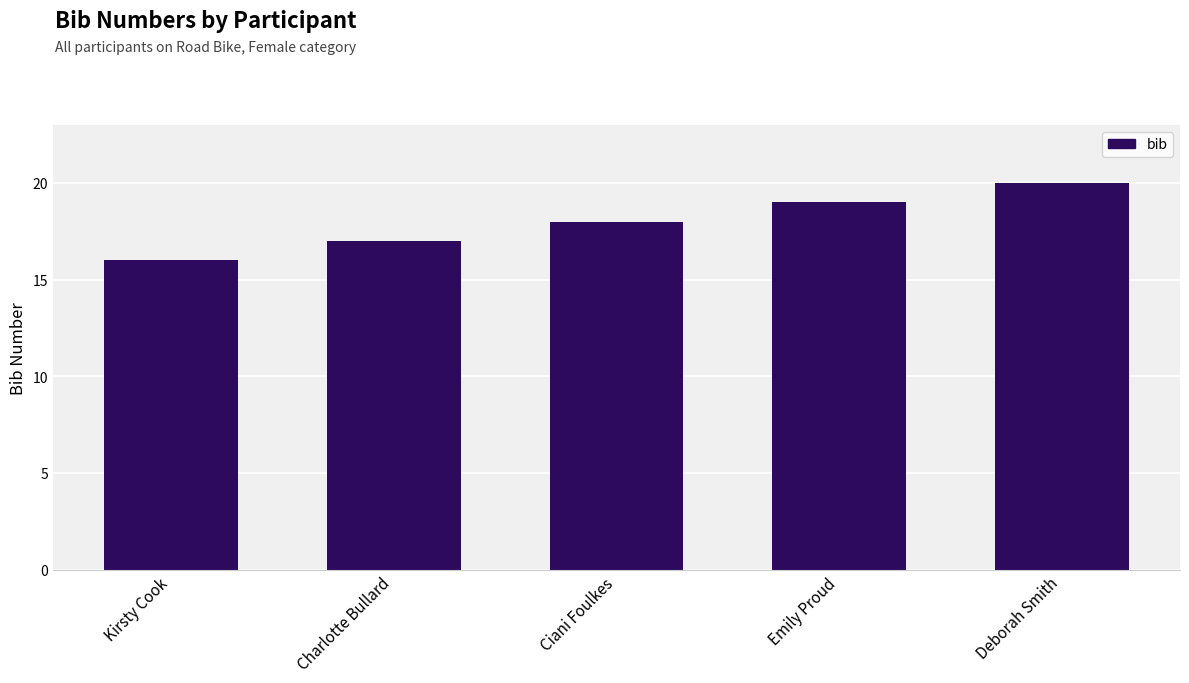

List the labels in order of value, largest first.

Deborah Smith, Emily Proud, Ciani Foulkes, Charlotte Bullard, Kirsty Cook